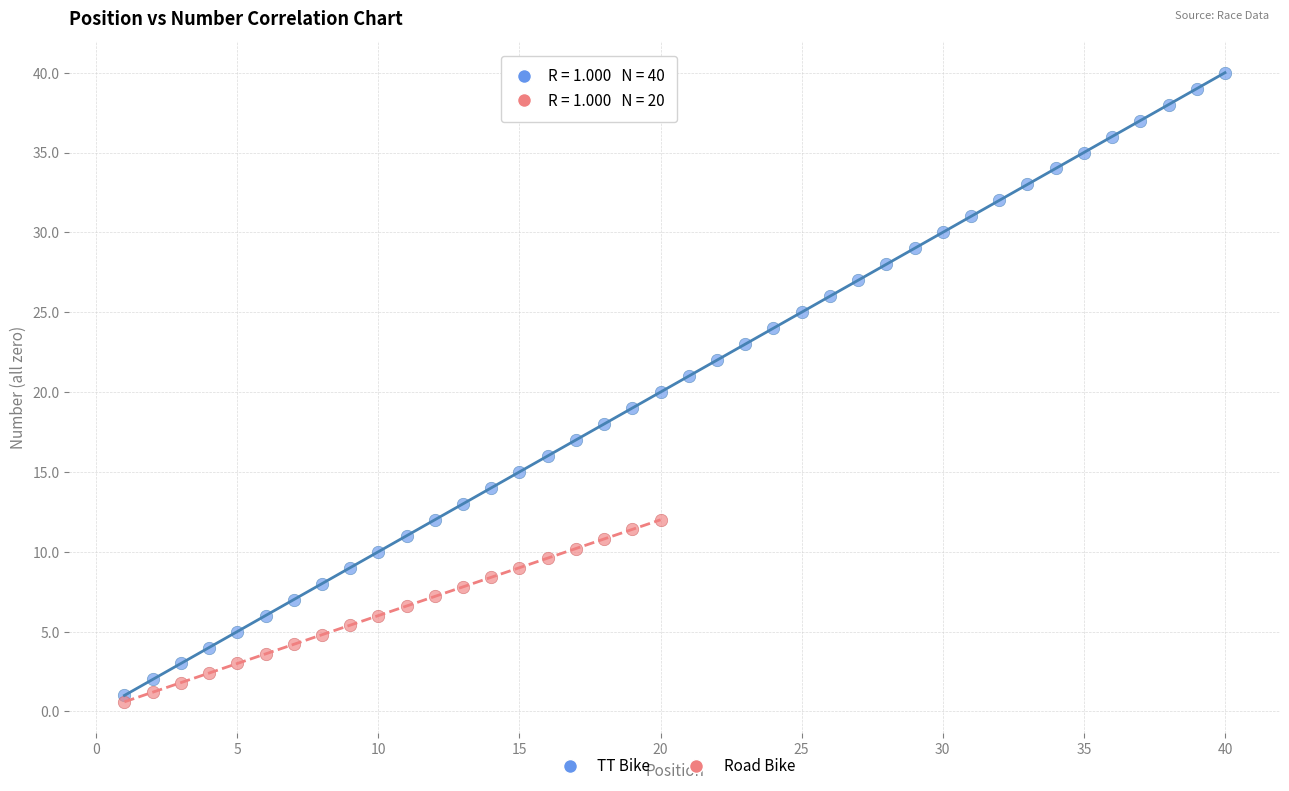

Which series contains the highest Y value?

TT Bike